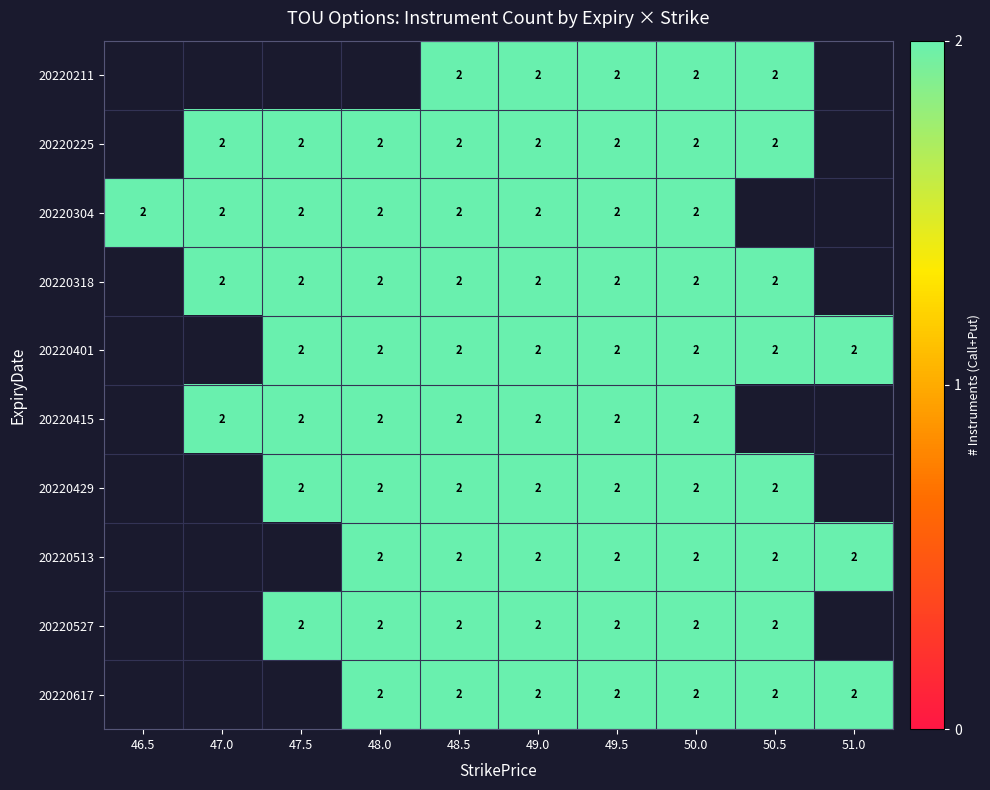

Rank the series at 49.0 from lowest to highest value.

20220211, 20220225, 20220304, 20220318, 20220401, 20220415, 20220429, 20220513, 20220527, 20220617